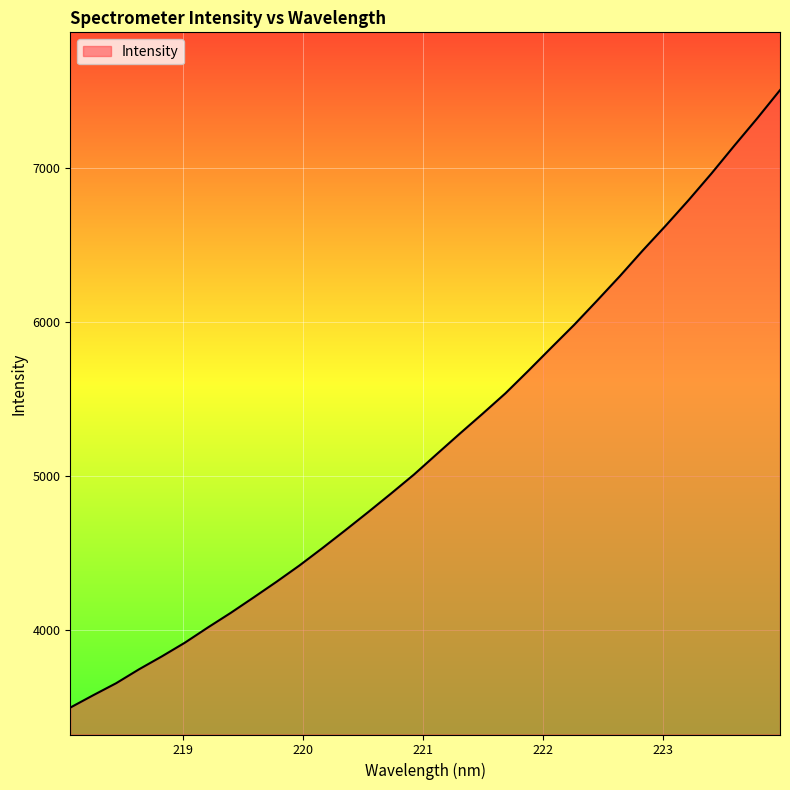

What is the smallest value displayed?

3495.2